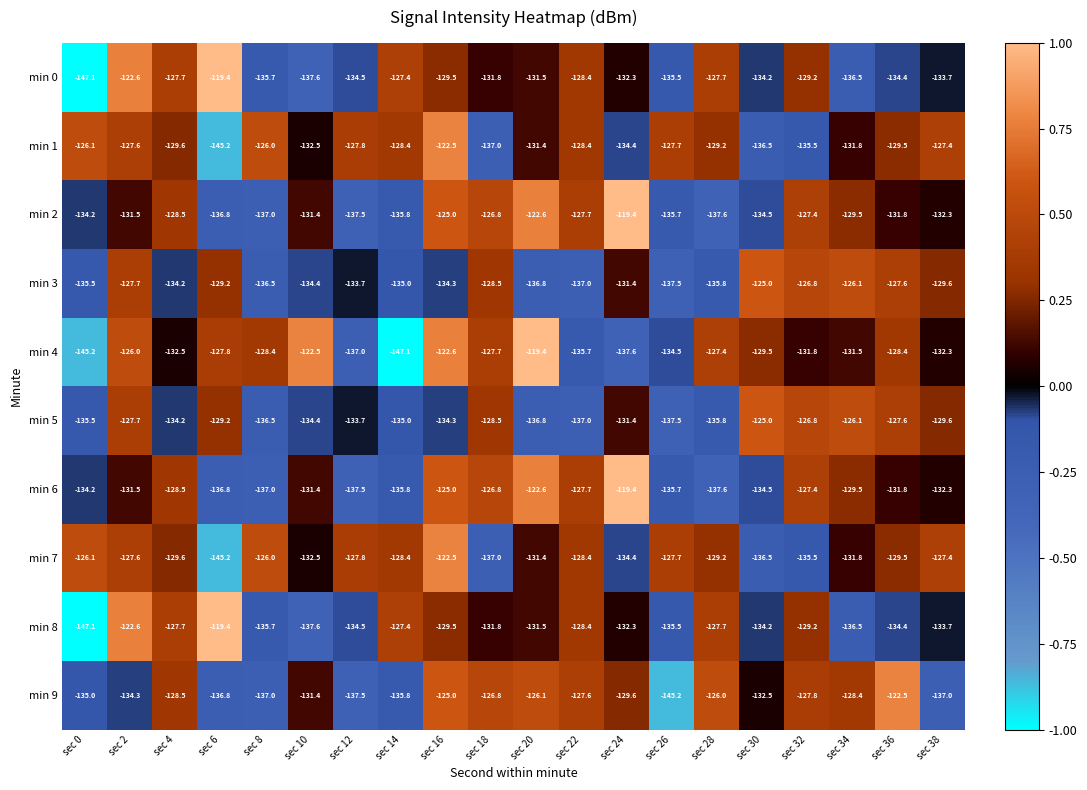

What is the sum of the min 9 values at sec 16 and sec 32?

-252.8